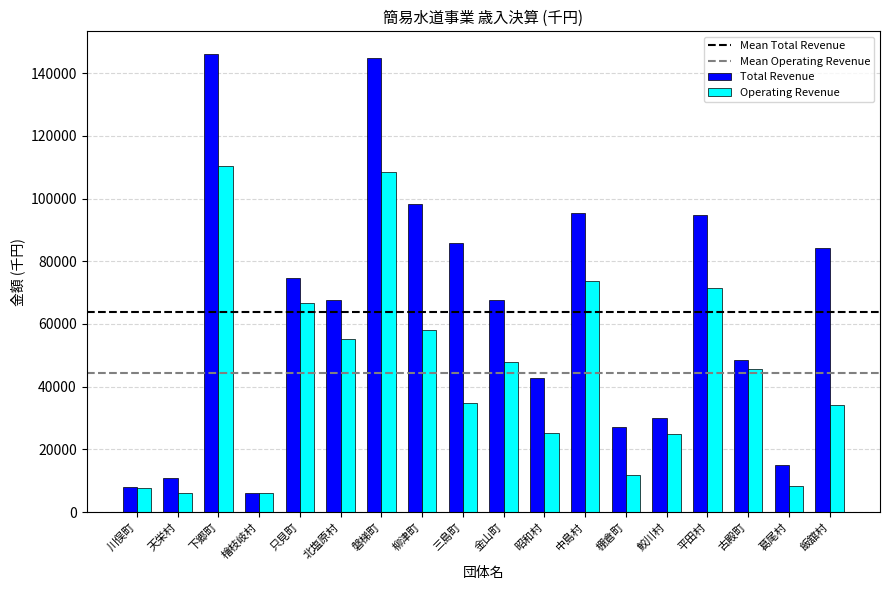

At which label is Operating Revenue closest to 58166?

柳津町